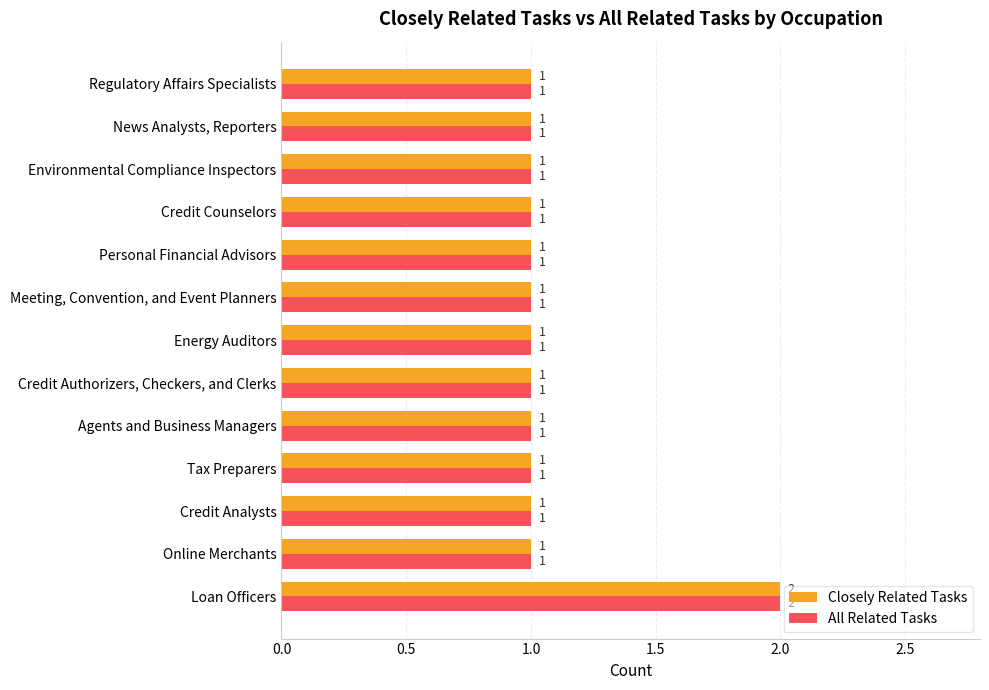

At which category is the sum across all series the highest?

Loan Officers